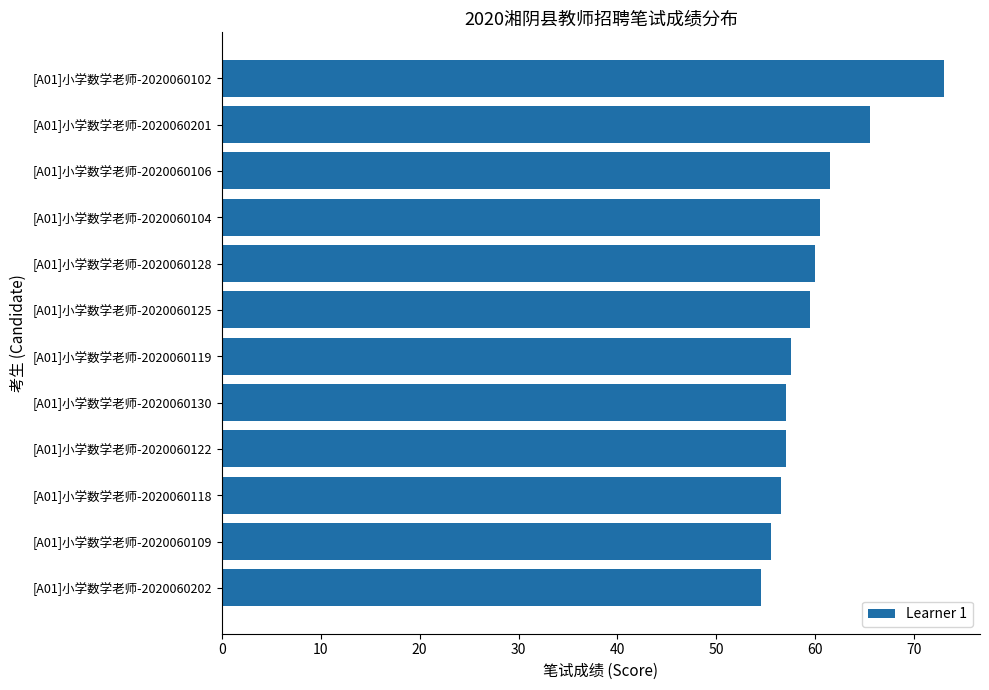

True or false: the data shows 57.0 at [A01]小学数学老师-2020060122.

True